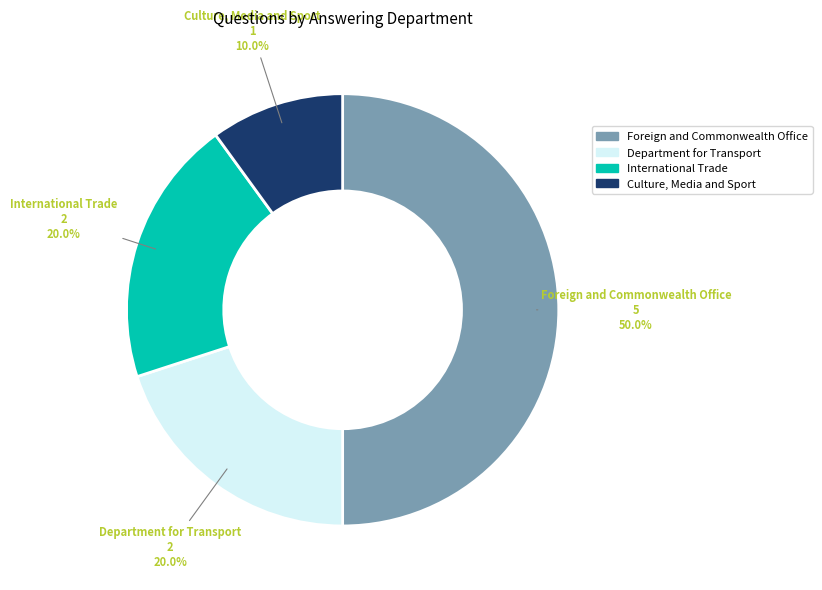

To the nearest percent, what portion does Culture, Media and Sport represent?

10%